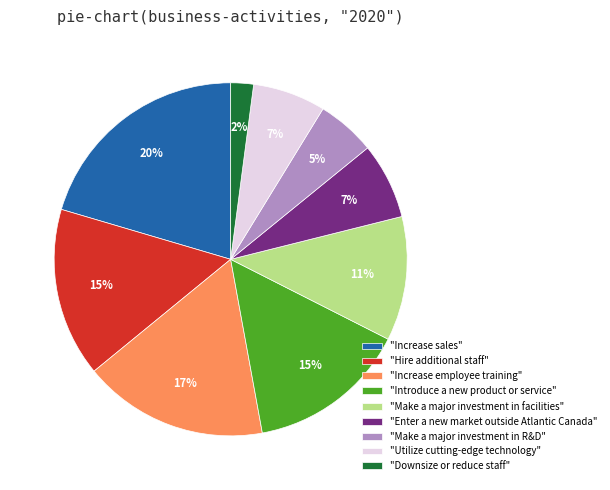

The "Increase employee training" slice represents 29% of the pie. True or false?

False